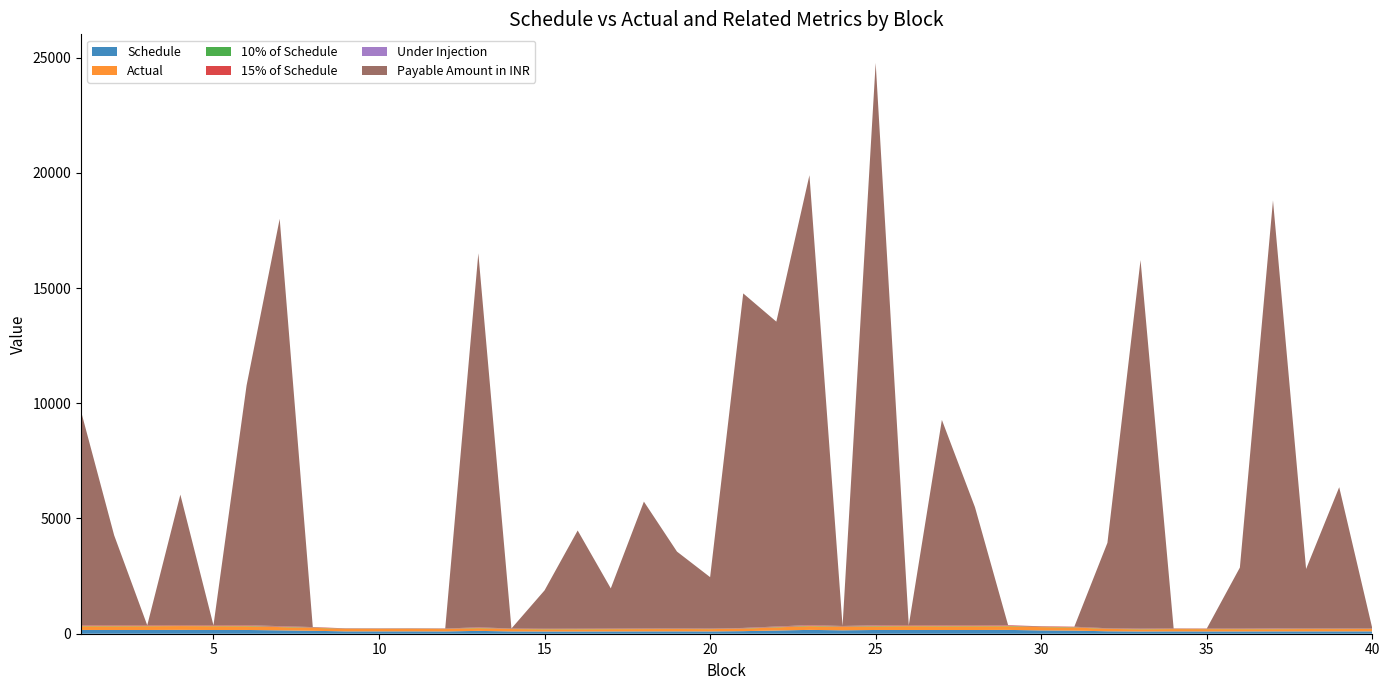

Reading right to left, transcribe all the data shown in this chart.

Schedule: 102.4	101.8	101.6	101.4	99.3	98.8	100.9	97.5	105.7	135.2	143.0	165.7	162.1	162.1	162.8	162.3	148.0	166.4	138.9	111.5	100.2	102.2	101.3	99.3	97.0	96.4	99.7	123.0	99.7	102.4	101.8	101.9	127.3	146.5	163.1	161.7	166.7	162.1	162.1	163.1
Actual: 102.9	100.1	100.9	96.2	98.5	100.8	101.3	93.0	104.6	135.4	143.3	158.5	160.7	159.6	163.4	155.5	150.7	160.9	135.2	107.5	99.6	101.3	99.8	98.9	95.8	95.9	103.2	118.4	102.7	105.6	103.6	106.7	128.7	141.6	160.2	163.8	165.1	163.3	161.0	160.5
10% of Schedule: 10.2	10.2	10.2	10.1	9.9	9.9	10.1	9.7	10.6	13.5	14.3	16.6	16.2	16.2	16.3	16.2	14.8	16.6	13.9	11.2	10.0	10.2	10.1	9.9	9.7	9.6	10.0	12.3	10.0	10.2	10.2	10.2	12.7	14.7	16.3	16.2	16.7	16.2	16.2	16.3
15% of Schedule: 15.4	15.3	15.2	15.2	14.9	14.8	15.1	14.6	15.9	20.3	21.4	24.9	24.3	24.3	24.4	24.3	22.2	25.0	20.8	16.7	15.0	15.3	15.2	14.9	14.6	14.5	15.0	18.4	15.0	15.4	15.3	15.3	19.1	22.0	24.5	24.3	25.0	24.3	24.3	24.5
Under Injection: 0.0	1.7	0.7	5.2	0.7	0.0	0.0	4.5	1.0	0.0	0.0	7.2	1.4	2.5	0.0	6.8	0.0	5.5	3.7	4.1	0.6	0.9	1.5	0.5	1.2	0.5	0.0	4.5	0.0	0.0	0.0	0.0	0.0	4.9	2.9	0.0	1.6	0.0	1.1	2.6
Payable Amount in INR: 0.0	6129.3	2580.7	18575.4	2647.0	0.0	0.0	15993.8	3707.9	0.0	0.0	0.0	5123.7	8913.6	0.0	24405.6	0.0	19523.3	13229.4	14516.3	2229.4	3332.8	5504.8	1744.6	4261.2	1664.6	0.0	16232.1	0.0	0.0	0.0	0.0	0.0	17673.4	10407.7	0.0	5659.5	0.0	3908.8	9288.1